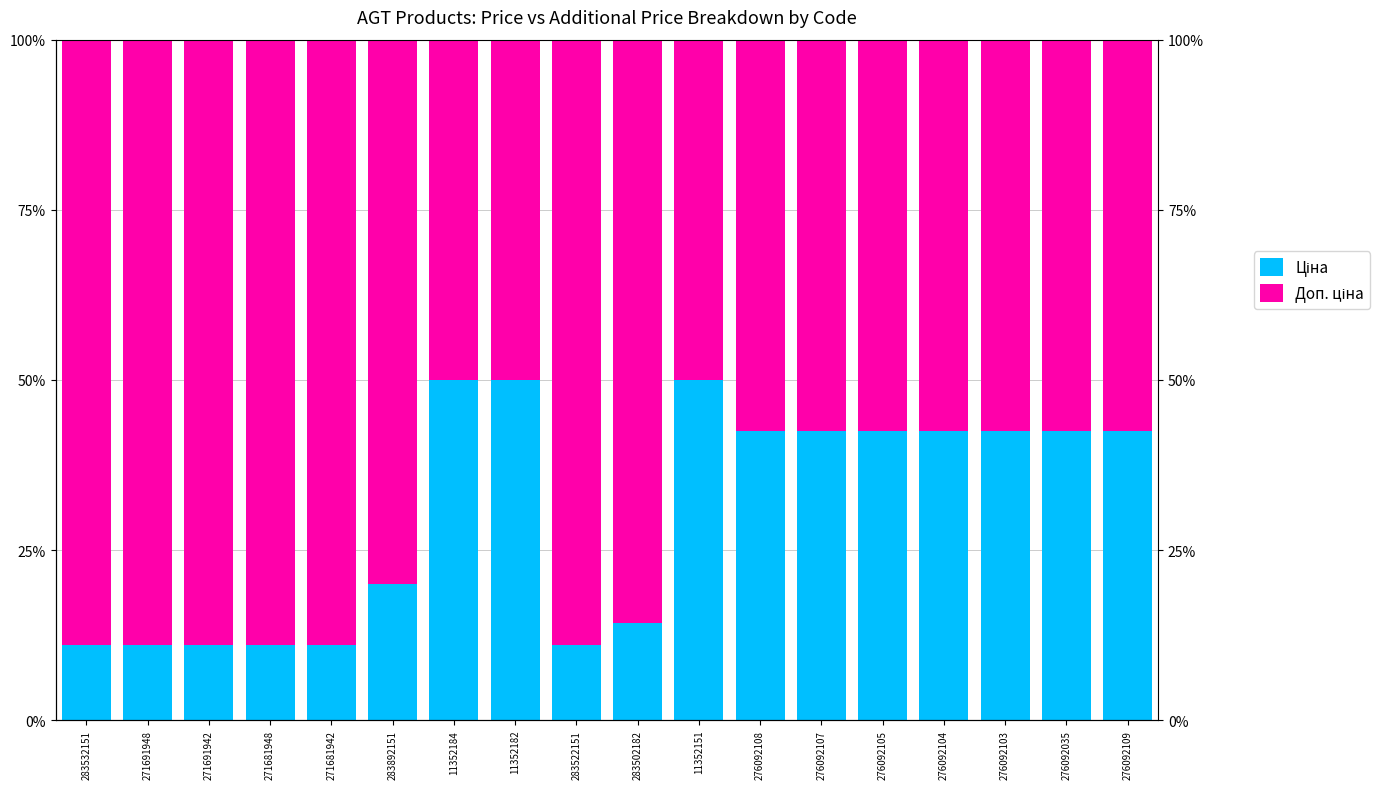

Is the value of Ціна at 271691942 greater than the value of Доп. ціна at 276092104?

No